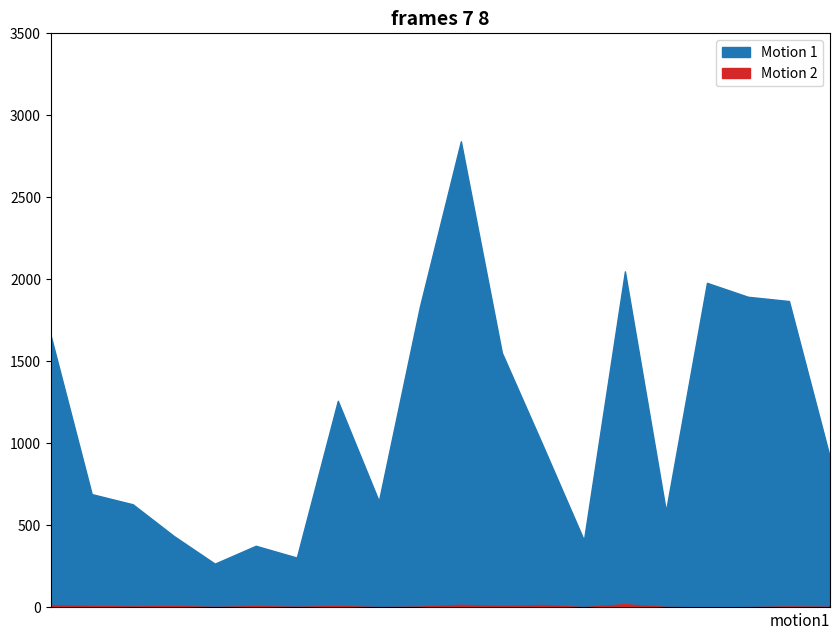

At 福島, list the series in order from largest to smallest.

Motion 1, Motion 2